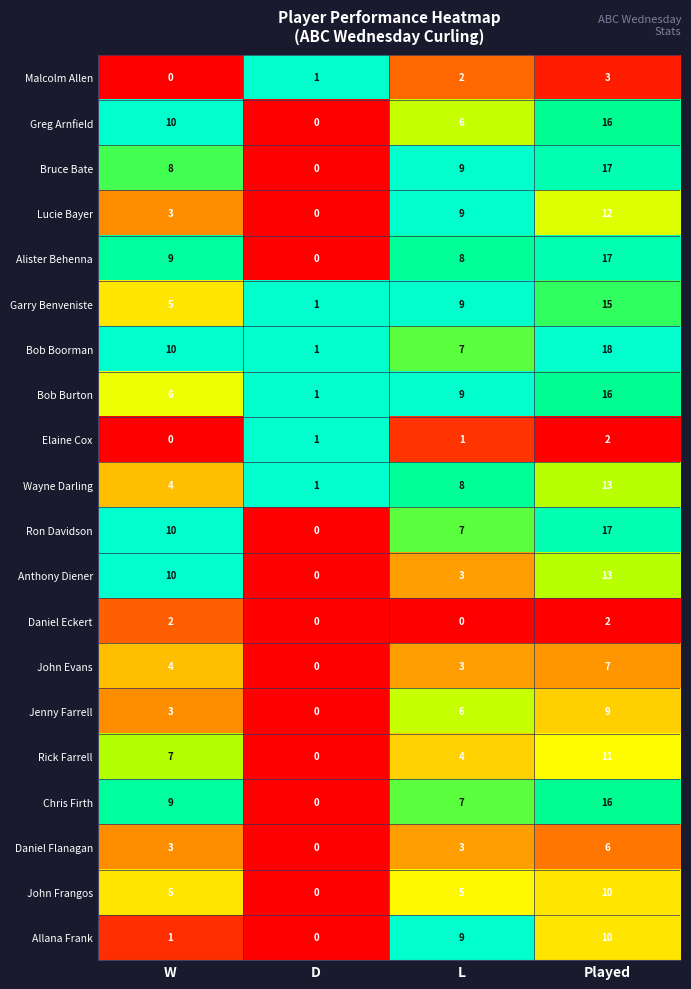

What is the total value across all series at L?

115